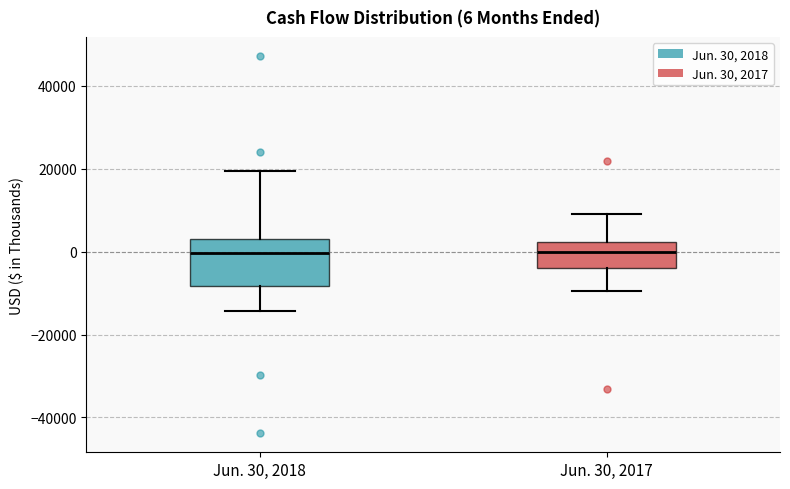

Which box is the tallest, from its lower edge to its upper edge?

Jun. 30, 2018